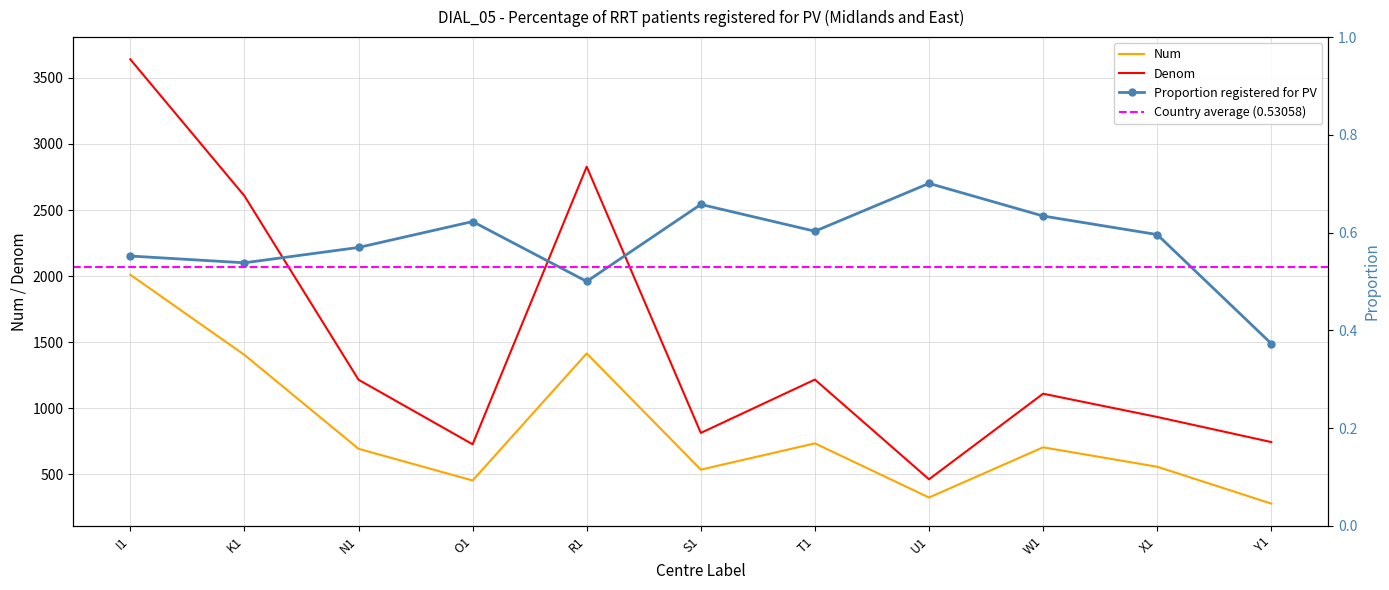

True or false: Denom and Proportion registered for PV cross at least once.

False